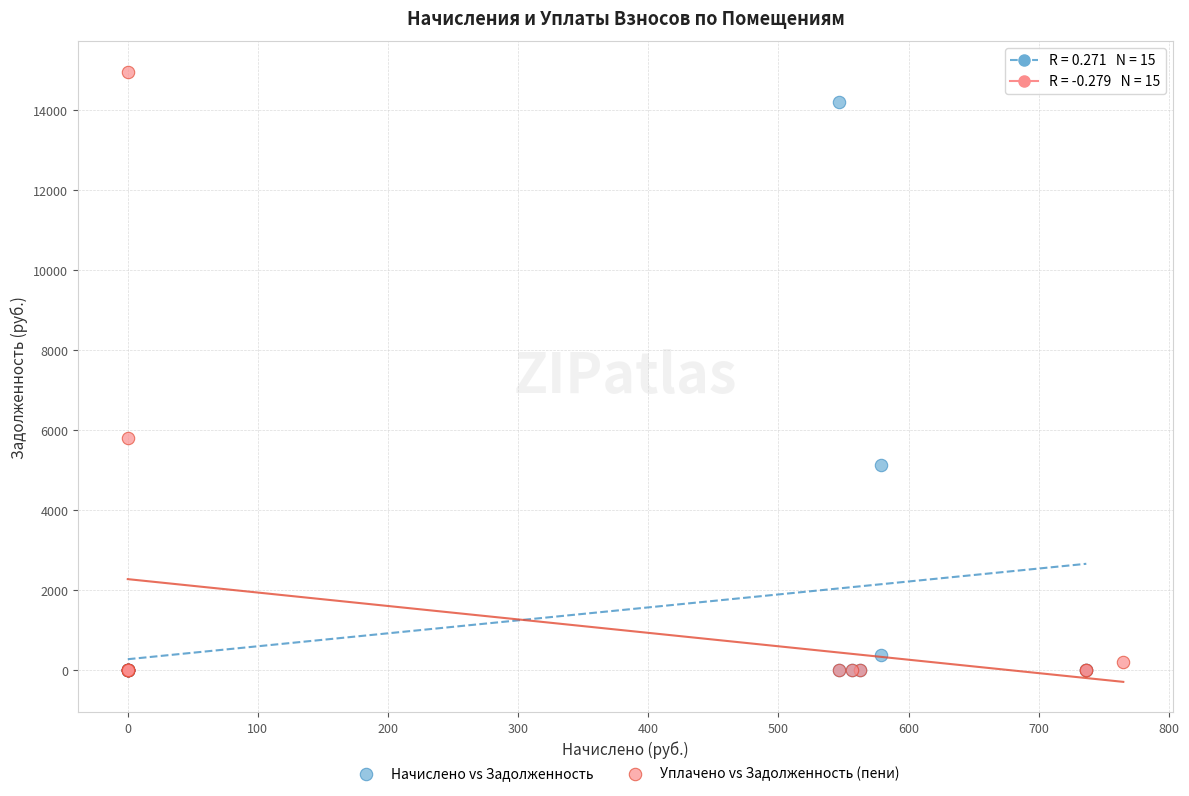

Which series reaches the maximum Y coordinate?

Уплачено vs Задолженность (пени)